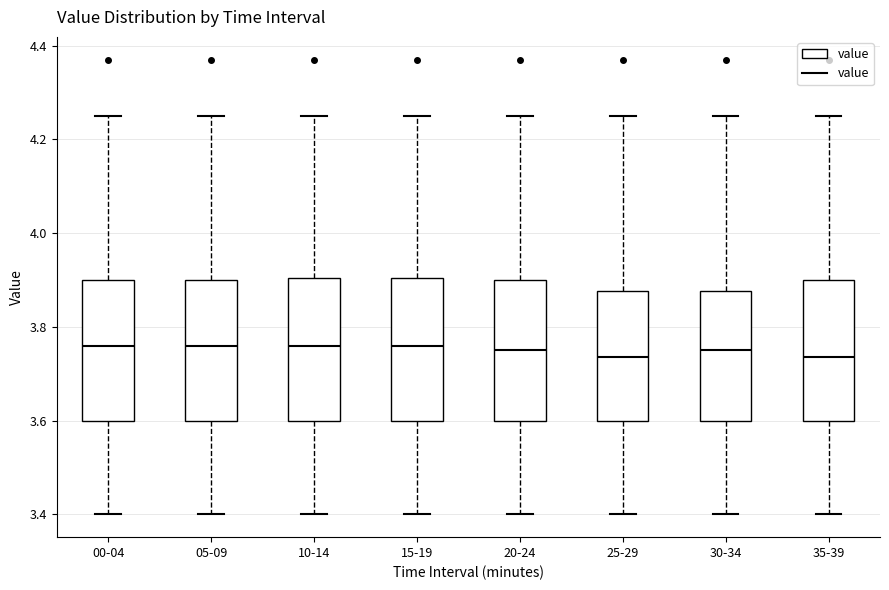

Reading left to right, transcribe this box plot: for each box, give where its median line is, the range the box spans, and where its two whiskers end, as read against the y-axis. The values are not printed on the chart, so give them approximately, as read against the axis.

00-04: median 3.76, box 3.60 to 3.90, whiskers 3.40 to 4.26
05-09: median 3.76, box 3.60 to 3.90, whiskers 3.40 to 4.26
10-14: median 3.76, box 3.60 to 3.90, whiskers 3.40 to 4.26
15-19: median 3.76, box 3.60 to 3.90, whiskers 3.40 to 4.26
20-24: median 3.76, box 3.60 to 3.90, whiskers 3.40 to 4.26
25-29: median 3.74, box 3.60 to 3.88, whiskers 3.40 to 4.26
30-34: median 3.76, box 3.60 to 3.88, whiskers 3.40 to 4.26
35-39: median 3.74, box 3.60 to 3.90, whiskers 3.40 to 4.26